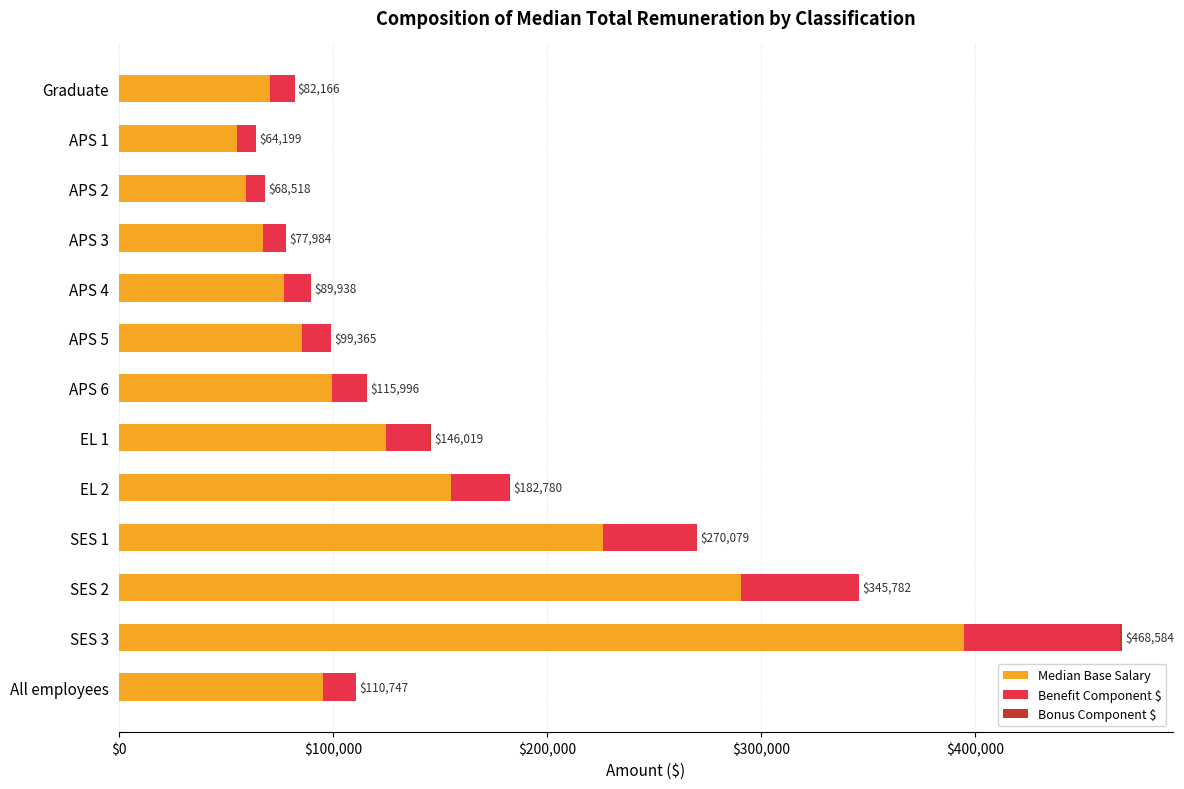

How many distinct data groups are displayed?

3